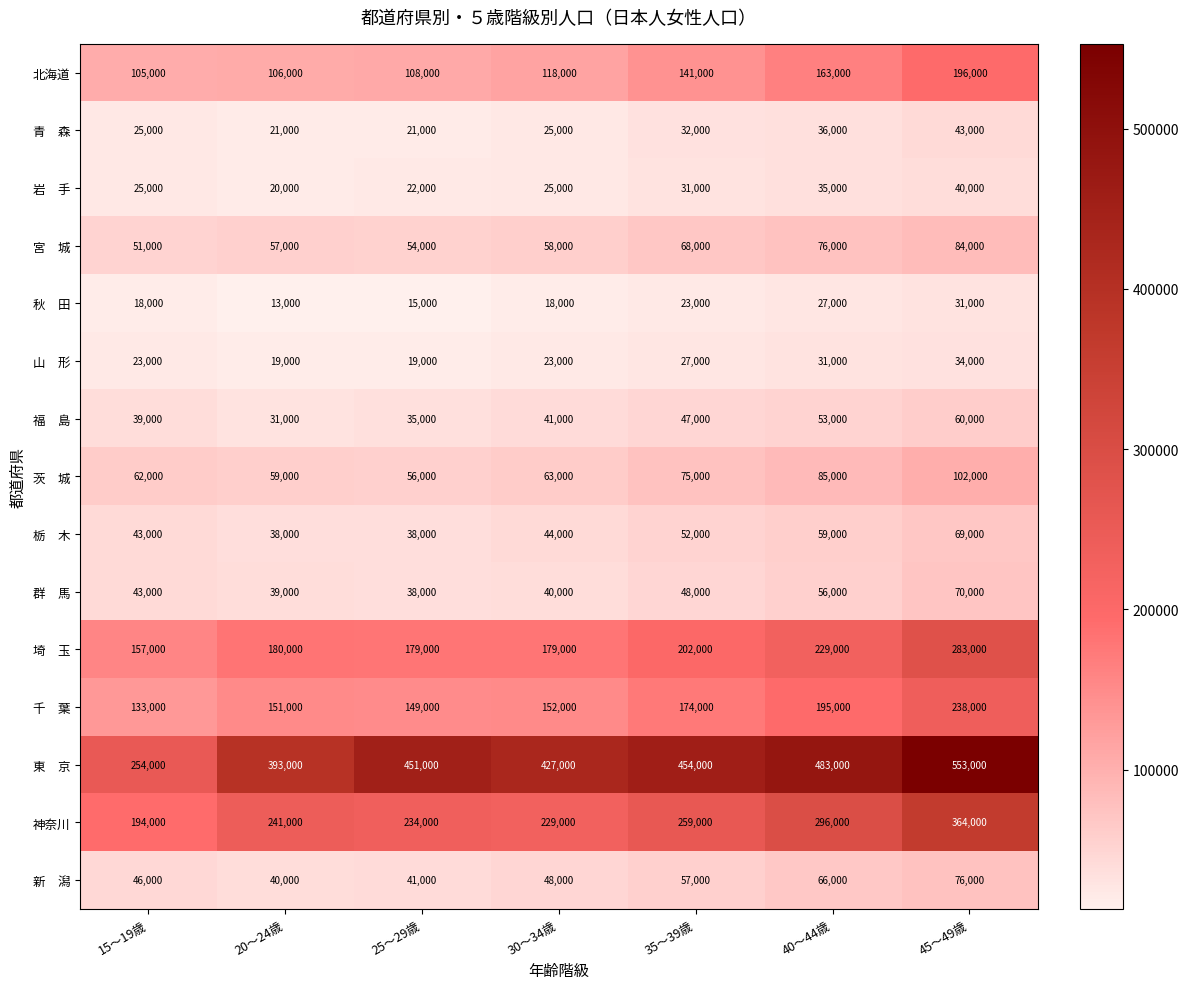

Count the number of categories in the chart.

7